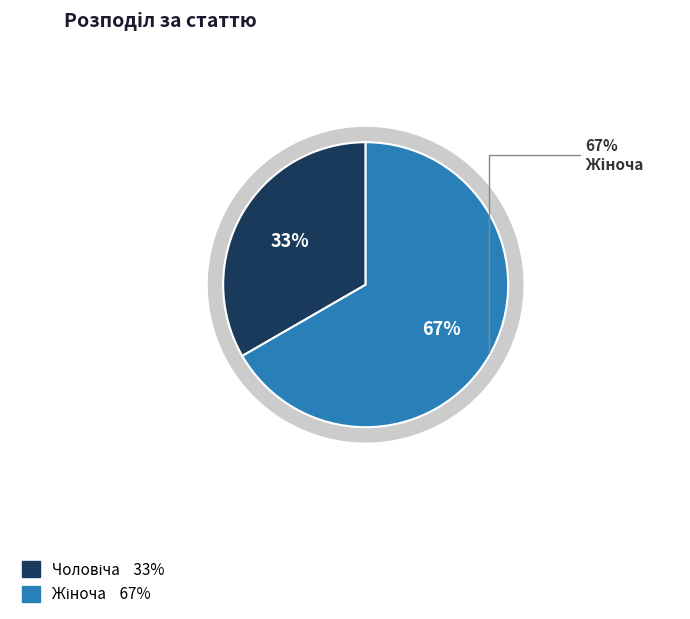

Which slice is the smallest?

Чоловіча